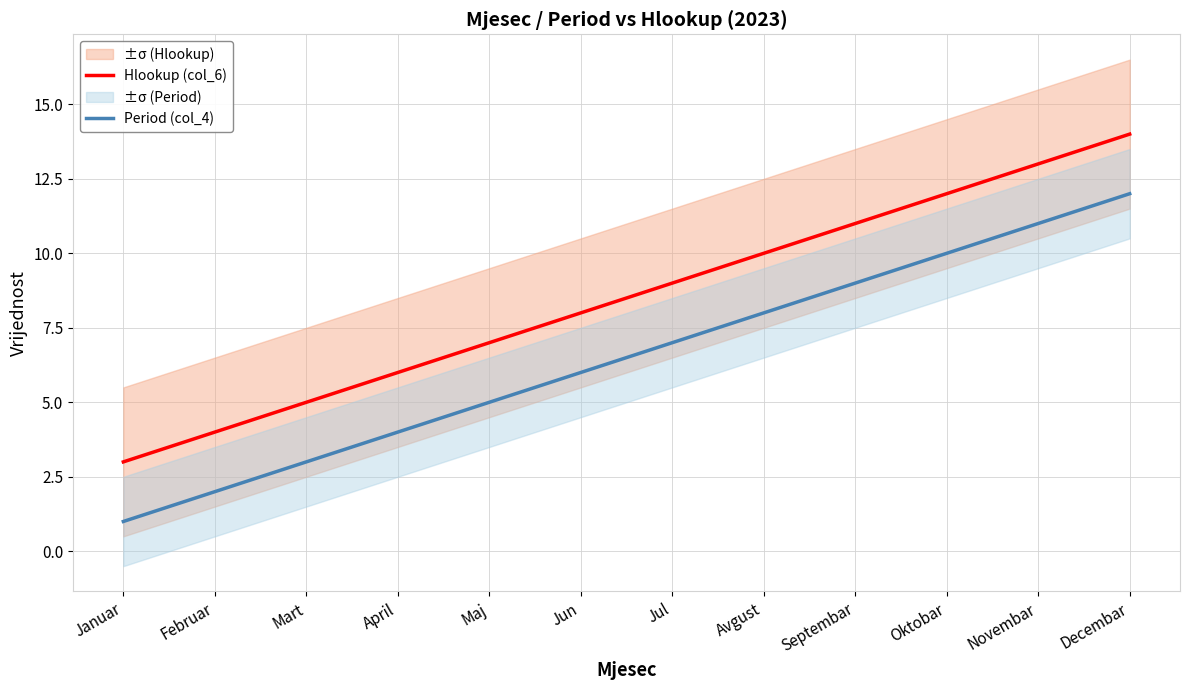

True or false: Hlookup (col_6) and Period (col_4) cross at least once.

False